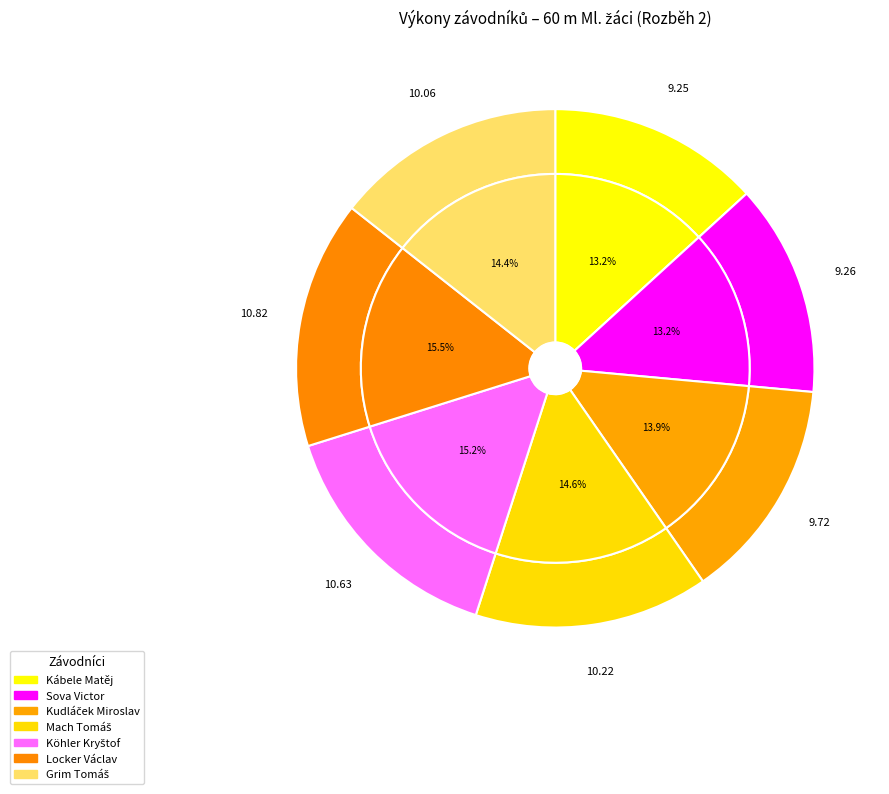

Which category has the smallest portion of the pie?

Kábele Matěj